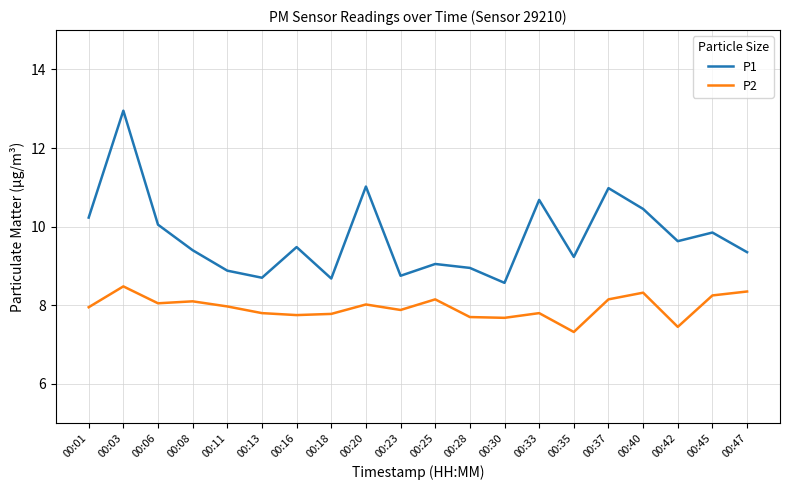

How many lines are shown in the chart?

2